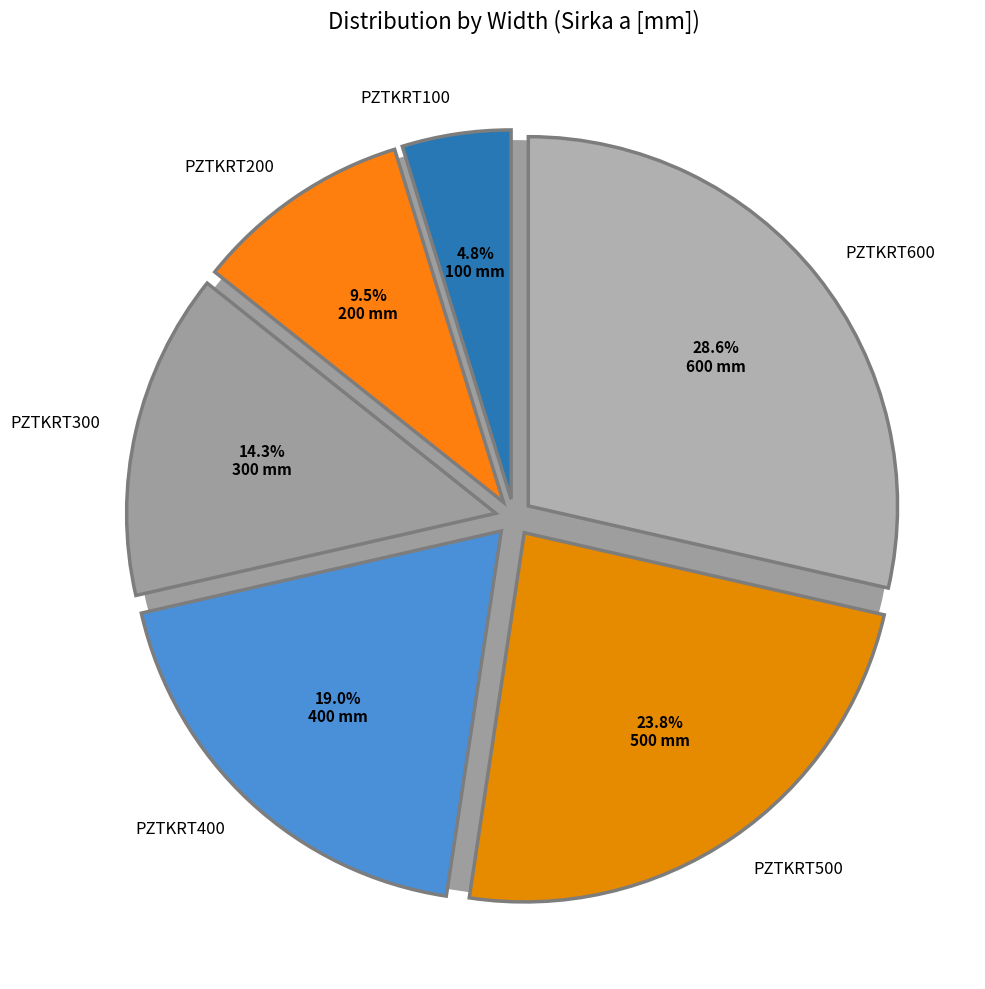

Which slice is the smallest?

PZTKRT100